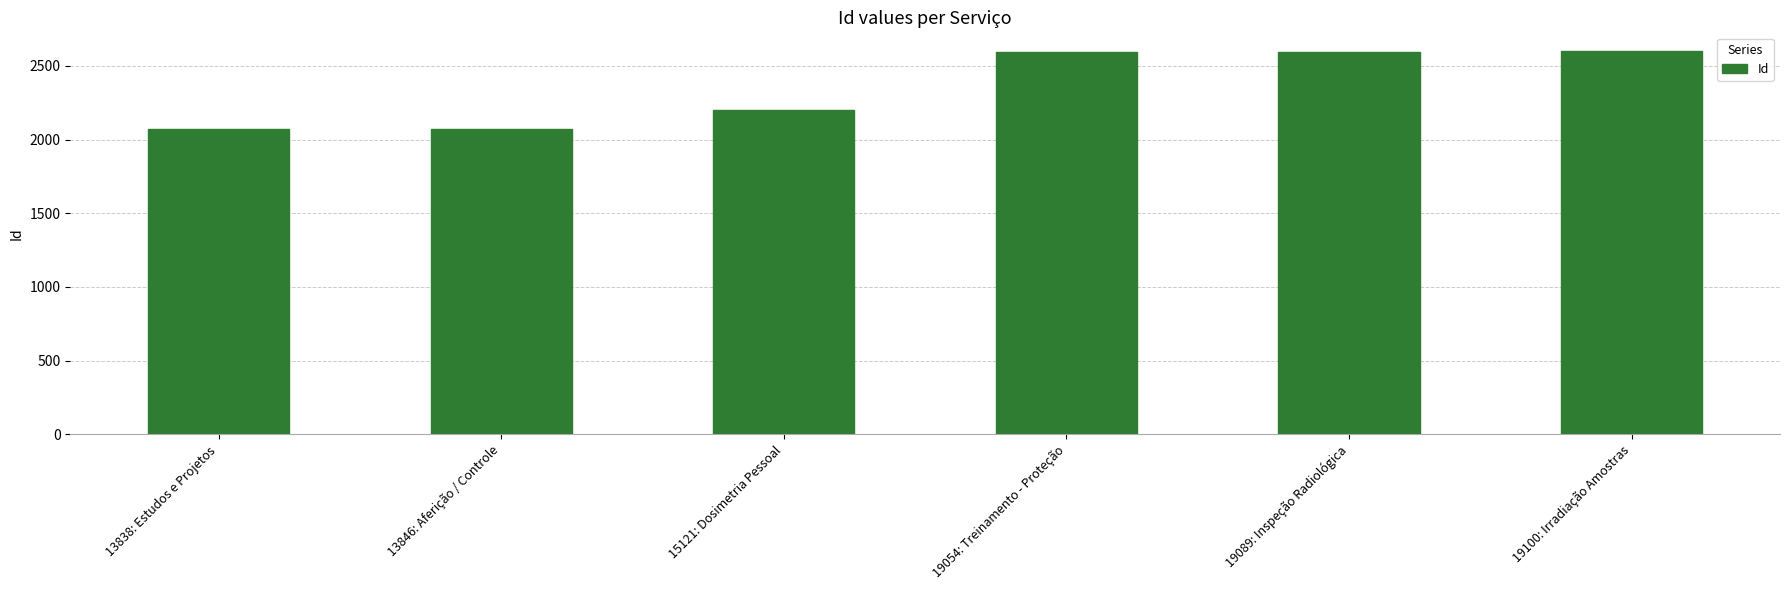

What is the maximum value shown in the chart?

2598